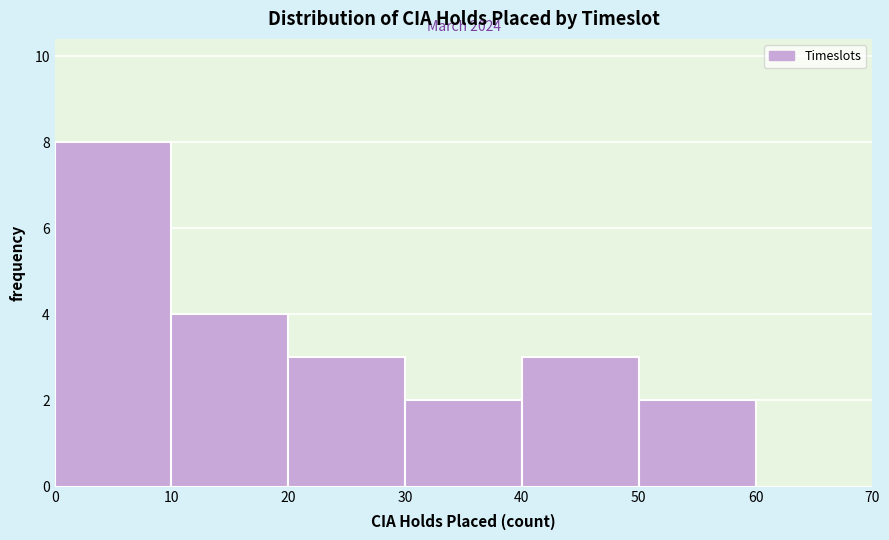

Which range on the x-axis has the tallest bar?

0 to 10